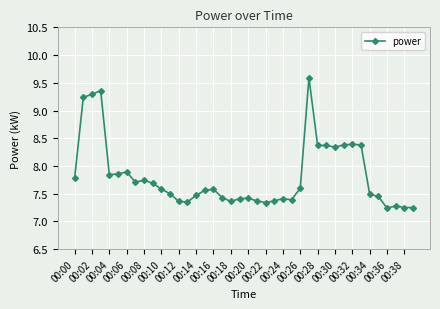

What is the sum of all values?

312.7